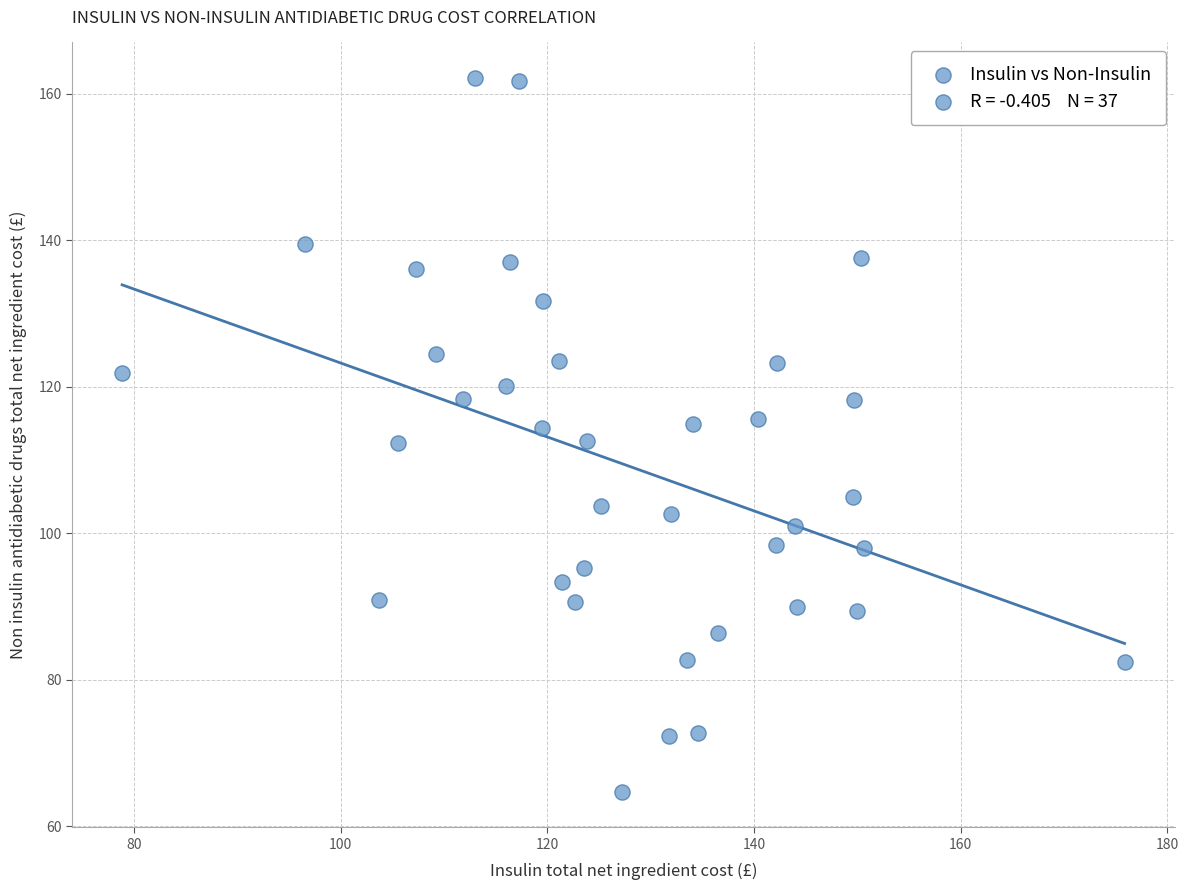

What is the range of Y values (max minus min)?

97.4